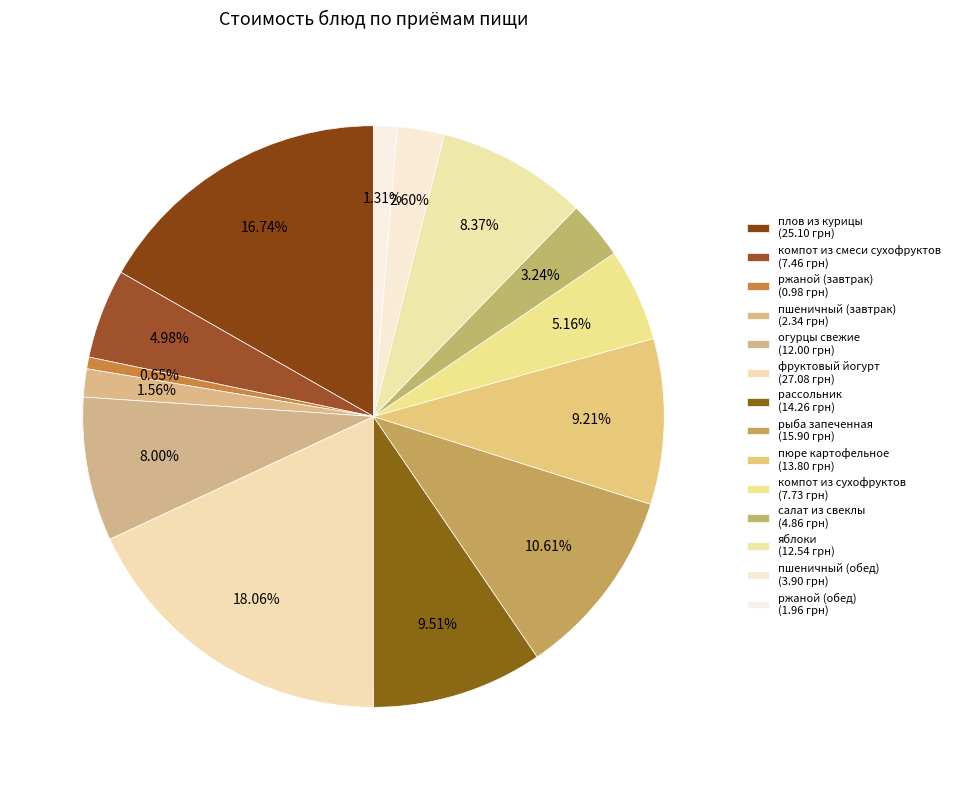

Which category has the biggest portion of the pie?

фруктовый йогурт